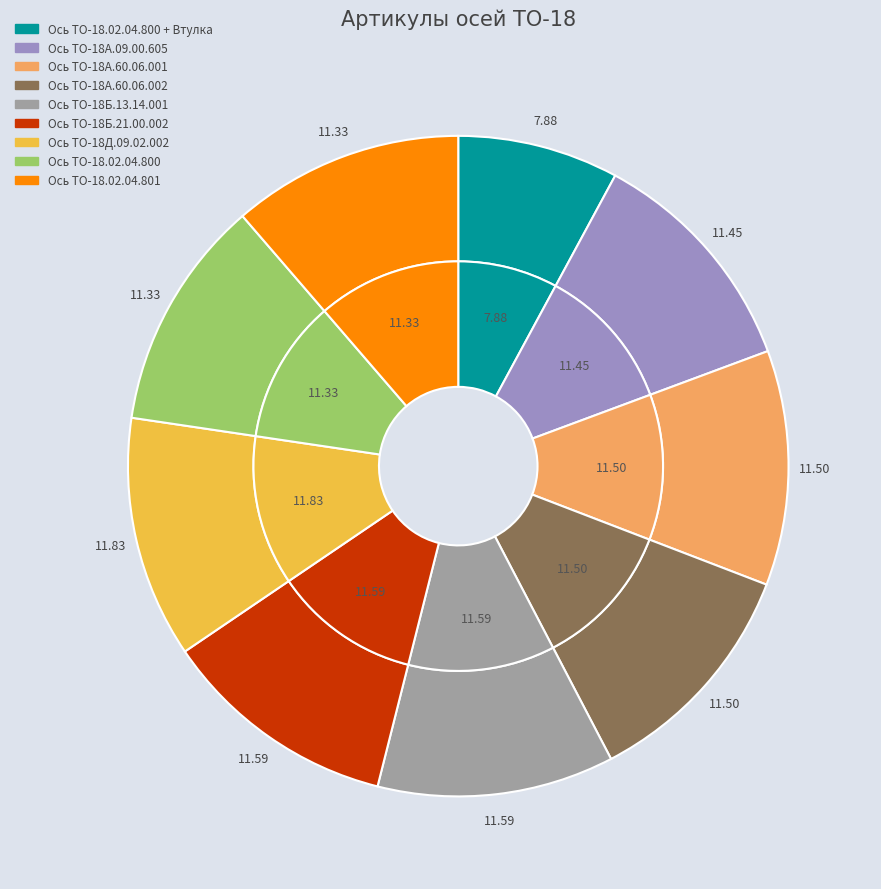

Rank the categories by value from lowest to highest.

Ось ТО-18.02.04.800 + Втулка, Ось ТО-18.02.04.800, Ось ТО-18.02.04.801, Ось ТО-18А.09.00.605, Ось ТО-18А.60.06.001, Ось ТО-18А.60.06.002, Ось ТО-18Б.13.14.001, Ось ТО-18Б.21.00.002, Ось ТО-18Д.09.02.002